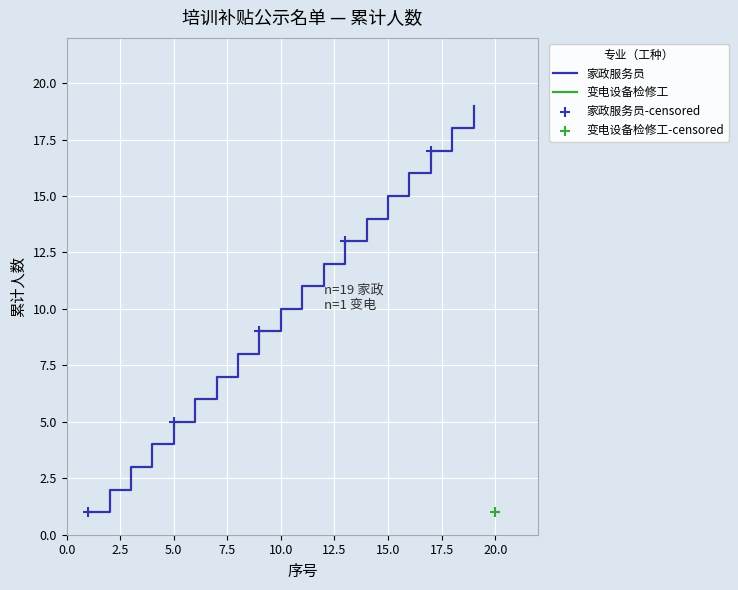

Which has a higher value, 6 or 2?

6